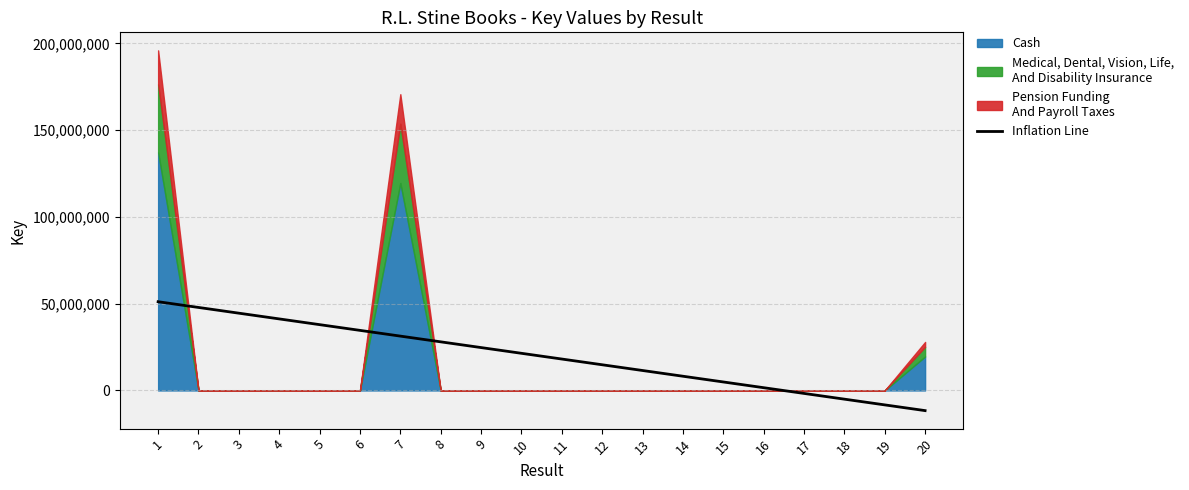

Reading right to left, transcribe all the data shown in this chart.

20=-11624183.7	19=-8320616.3	18=-5017048.8	17=-1713481.4	16=1590086.1	15=4893653.5	14=8197221.0	13=11500788.4	12=14804355.9	11=18107923.3	10=21411490.8	9=24715058.2	8=28018625.7	7=31322193.1	6=34625760.6	5=37929328.0	4=41232895.5	3=44536462.9	2=47840030.4	1=51143597.8